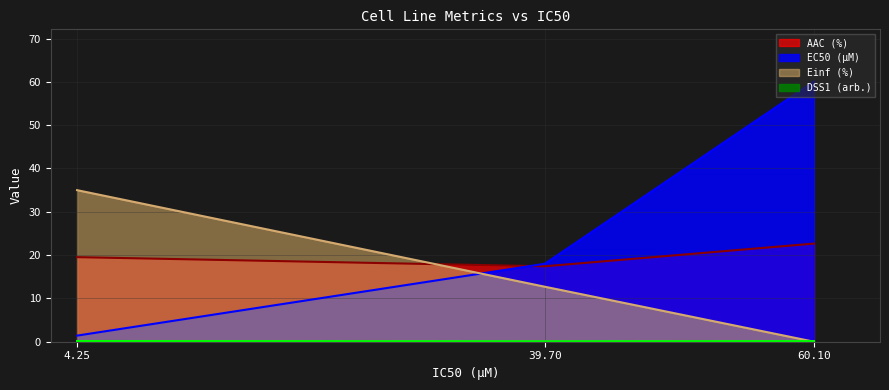

List the labels in order of EC50 (µM) value, smallest first.

4.25, 39.70, 60.10